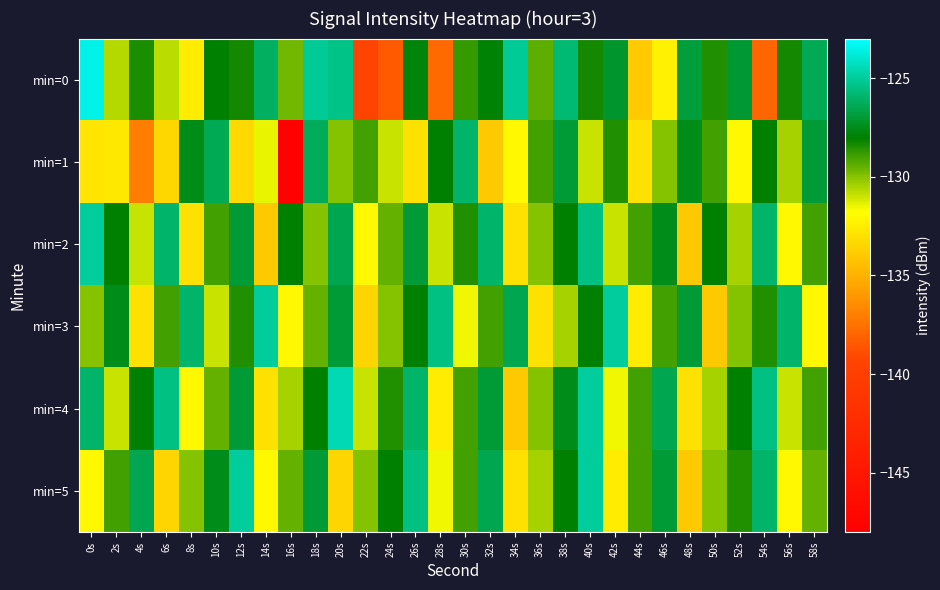

Which series has the largest total across all categories?

min=4